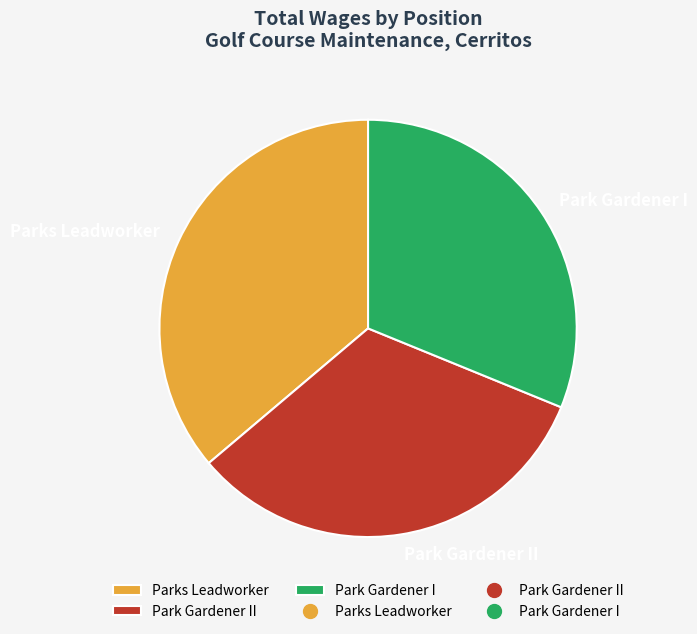

Combined, do Park Gardener I and Parks Leadworker account for over 50%?

Yes